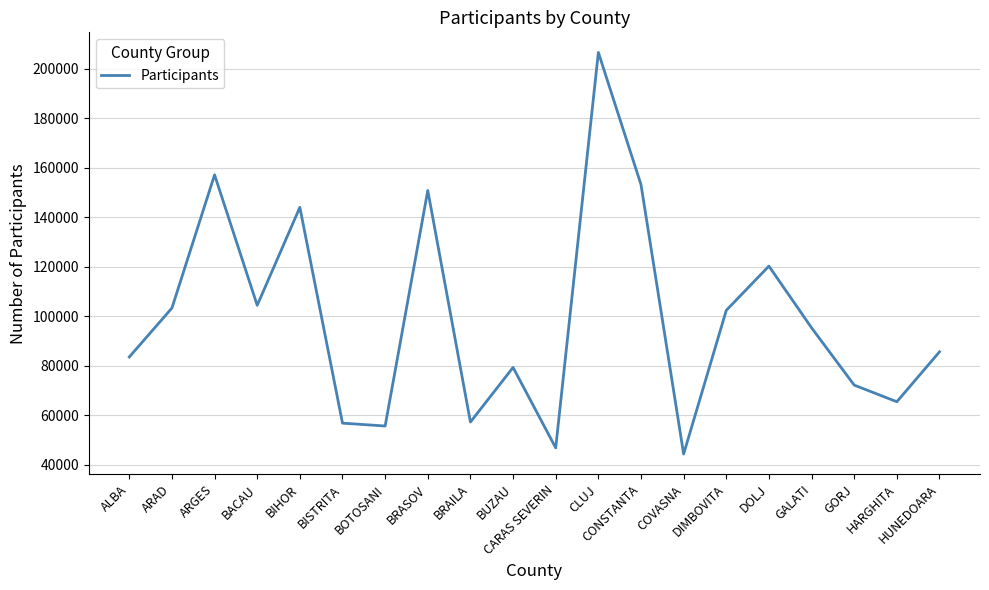

Which category has the lowest value across all series?

COVASNA